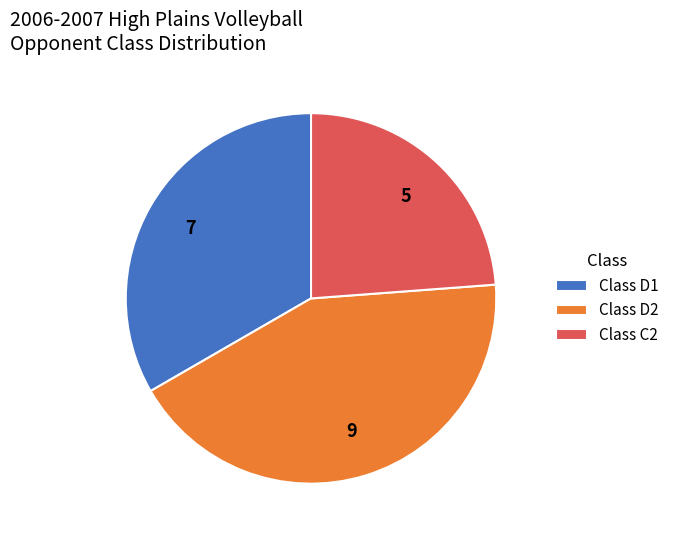

Which has a higher value, Class C2 or Class D1?

Class D1